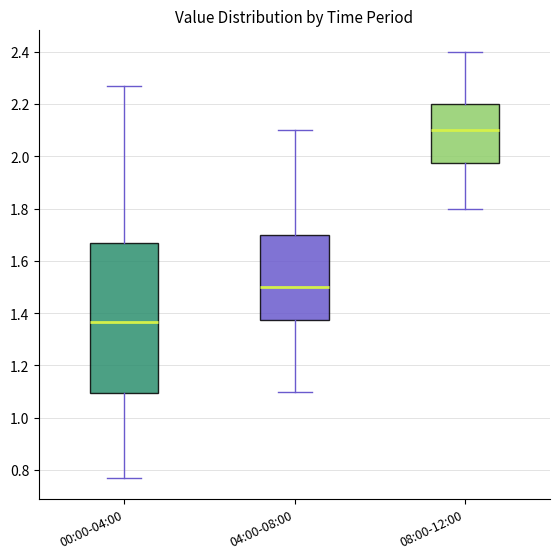

Reading left to right, read every box against the y-axis: the position of its median line, the range the box covers, and the ends of its whiskers. The values are not printed on the chart, so give them approximately, as read against the axis.

00:00-04:00: median 1.36, box 1.10 to 1.68, whiskers 0.78 to 2.28
04:00-08:00: median 1.50, box 1.38 to 1.70, whiskers 1.10 to 2.10
08:00-12:00: median 2.10, box 1.98 to 2.20, whiskers 1.80 to 2.40